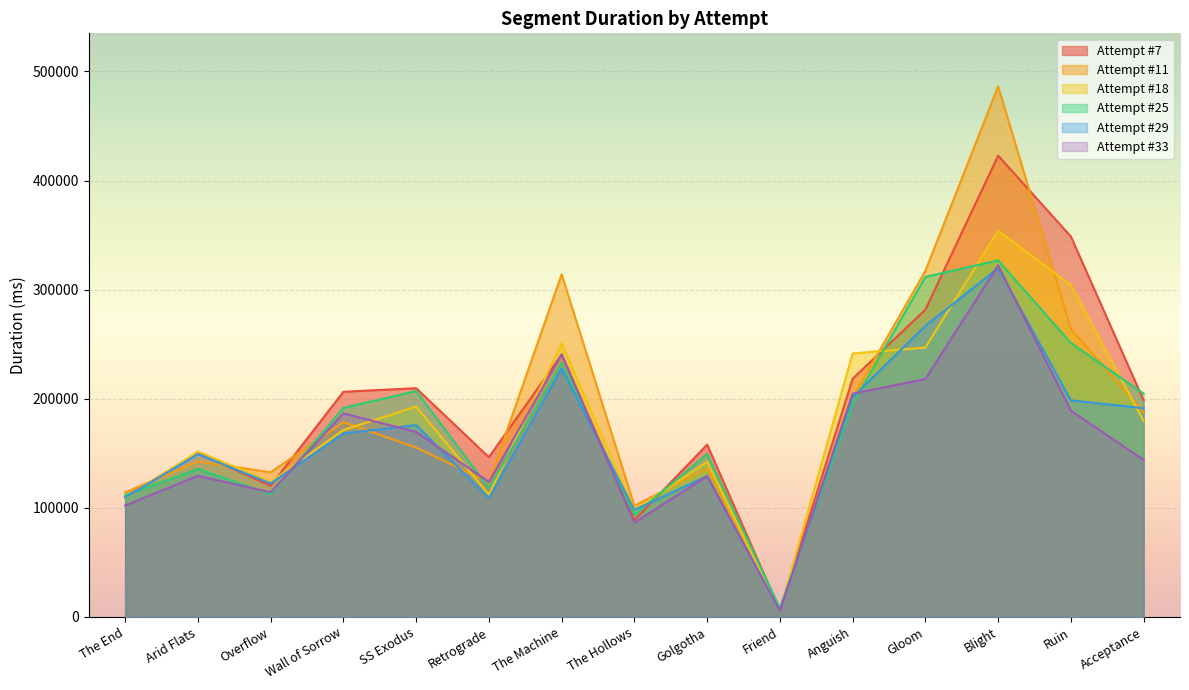

At which label does Attempt #33 first exceed 143837?

Wall of Sorrow